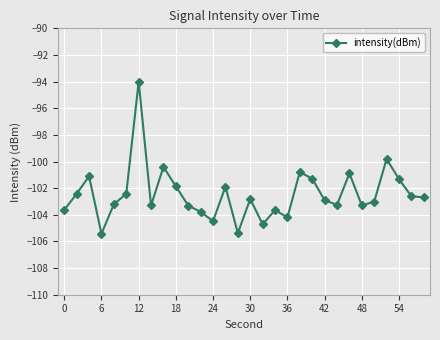

True or false: there are more than 2 points higher than both neighbors.

True